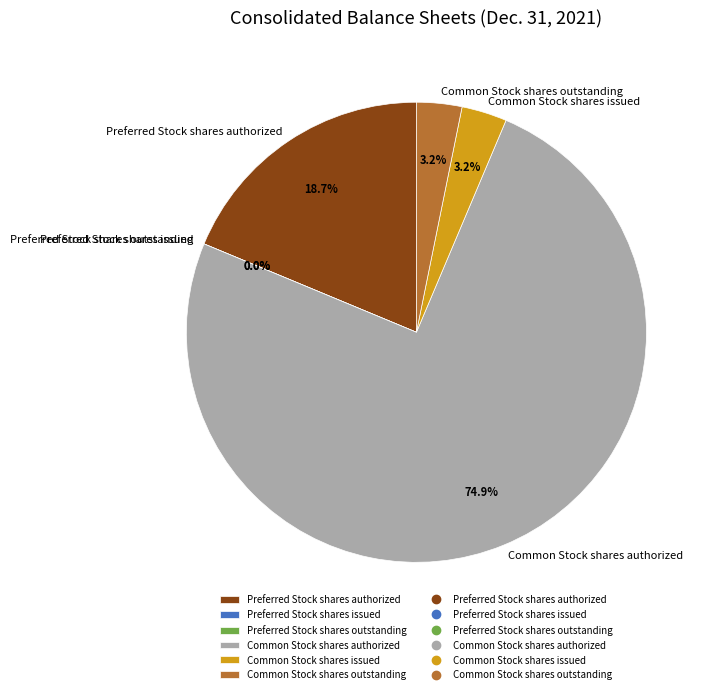

Which slice is the largest?

Common Stock shares authorized